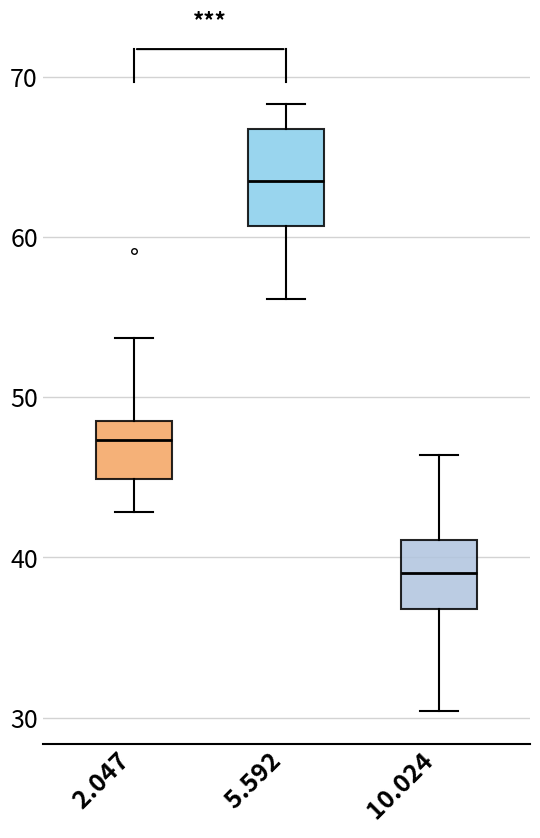

Which box is the tallest, from its lower edge to its upper edge?

5.592